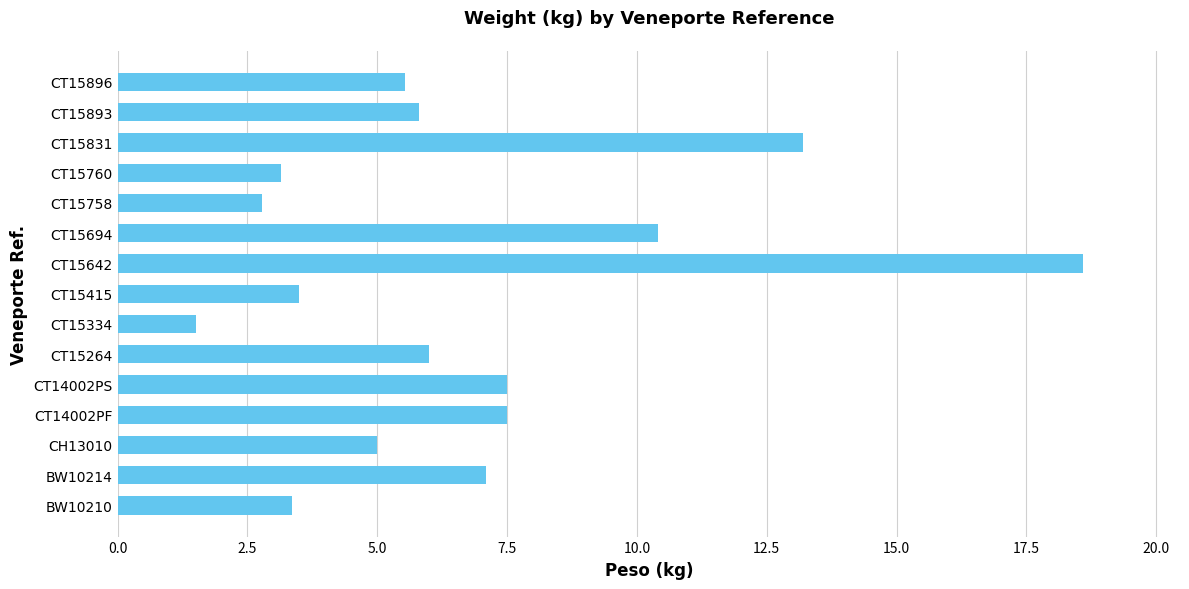

What is the average value?

6.7